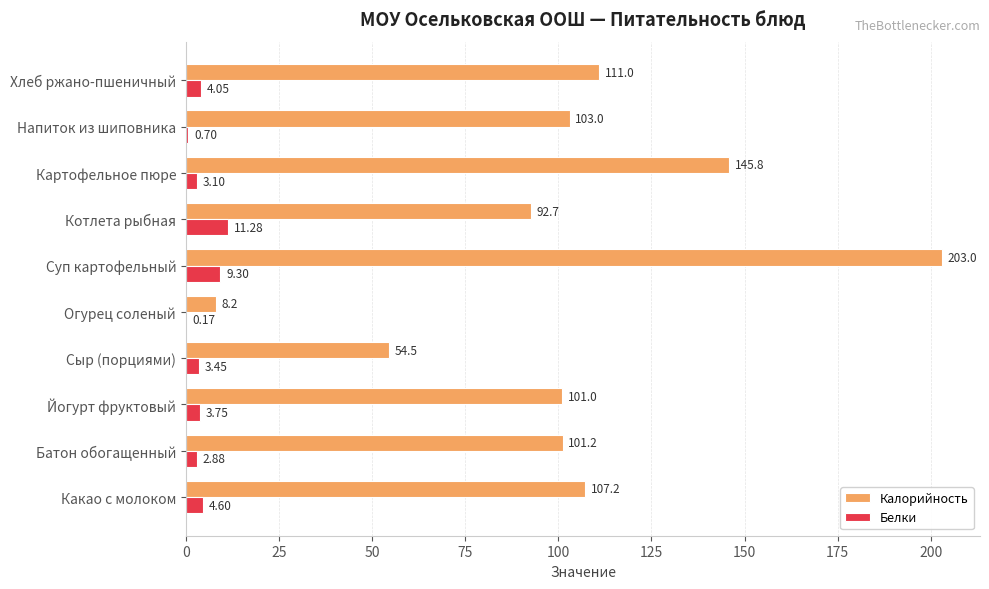

Which category has the highest value in the Белки series?

Котлета рыбная